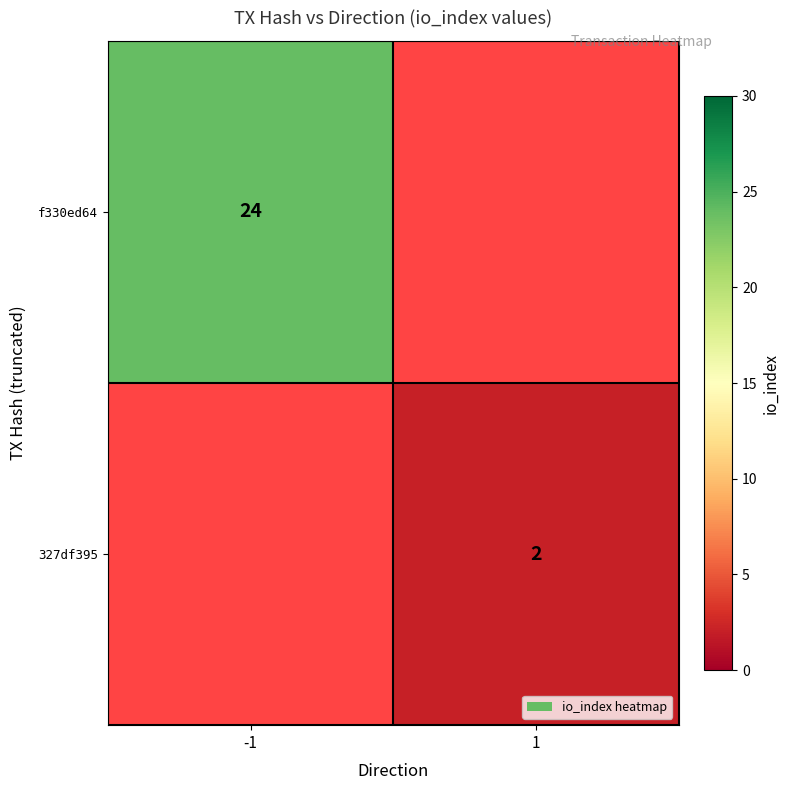

Count the number of data series in this chart.

2